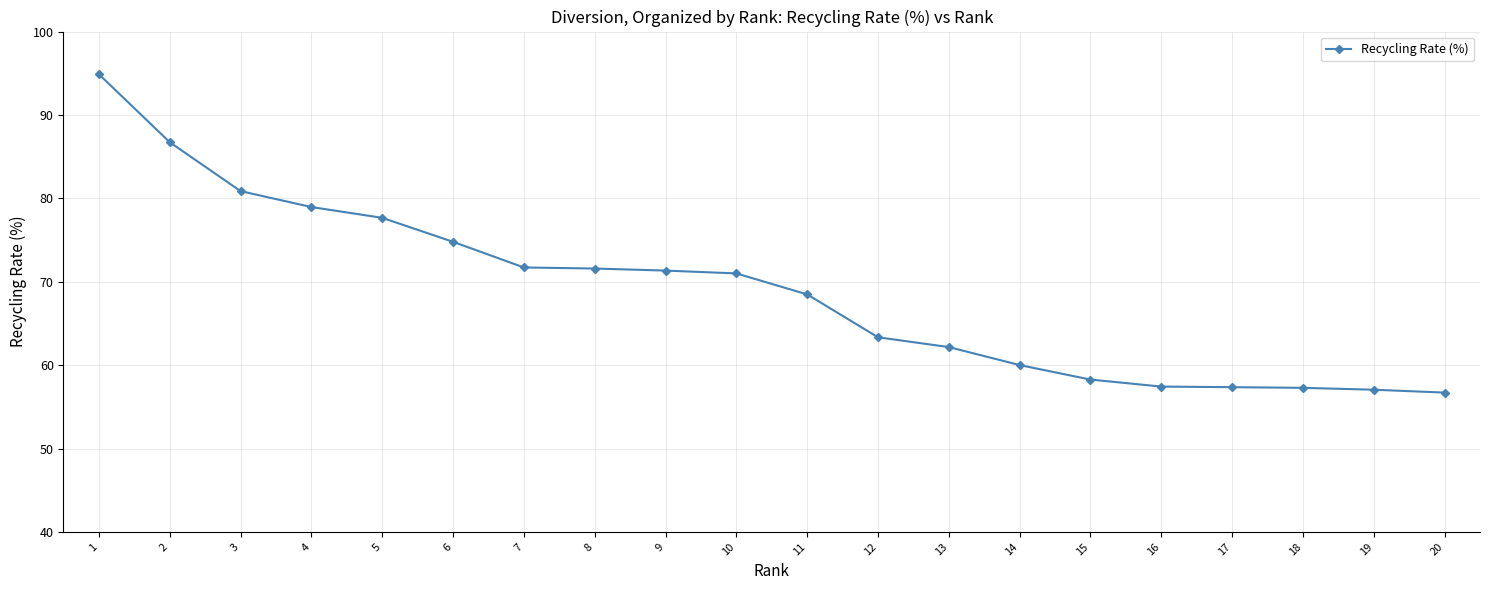

Is it true that the value at 9 is 71.3?

True